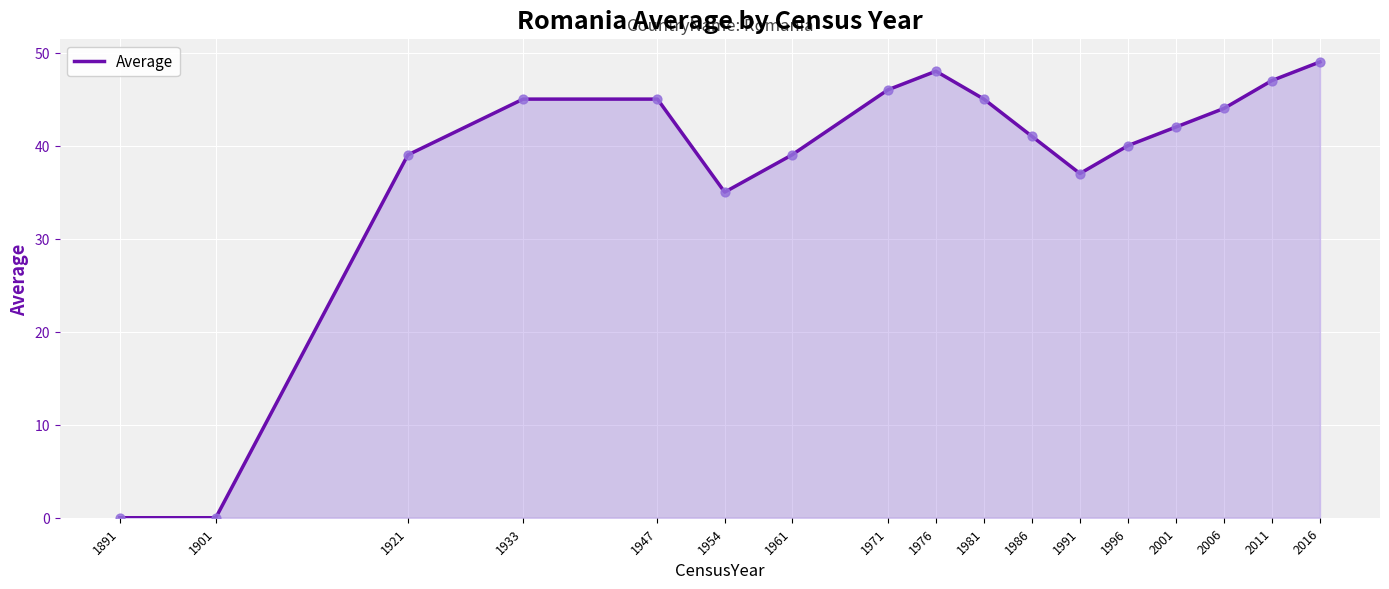

Approximately how many times larger is the value at 1961 compared to 1933?

0.9